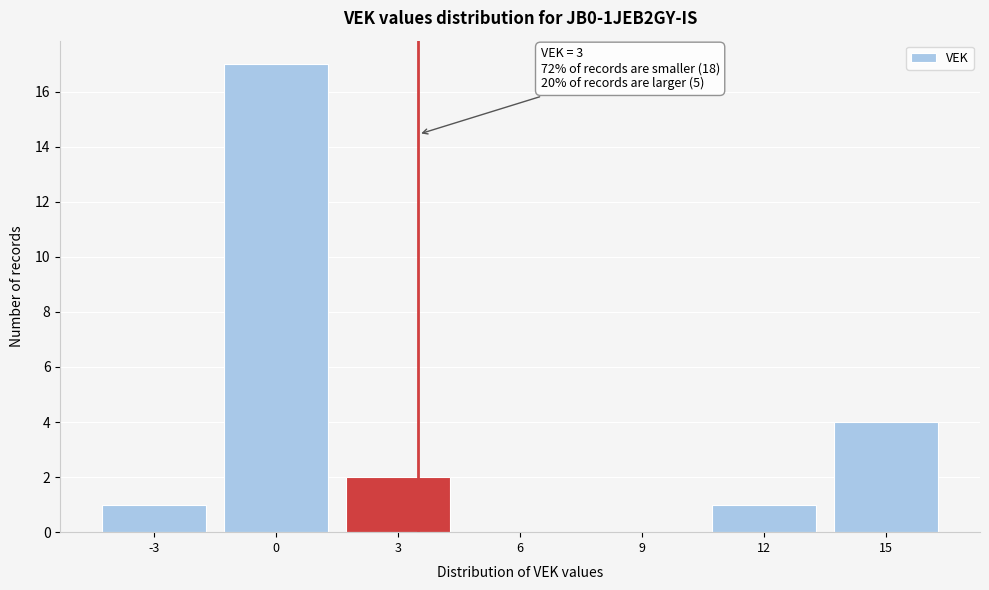

Reading right to left, transcribe all the data shown in this chart.

15=4	12=1	9=0	6=0	3=2	0=17	-3=1